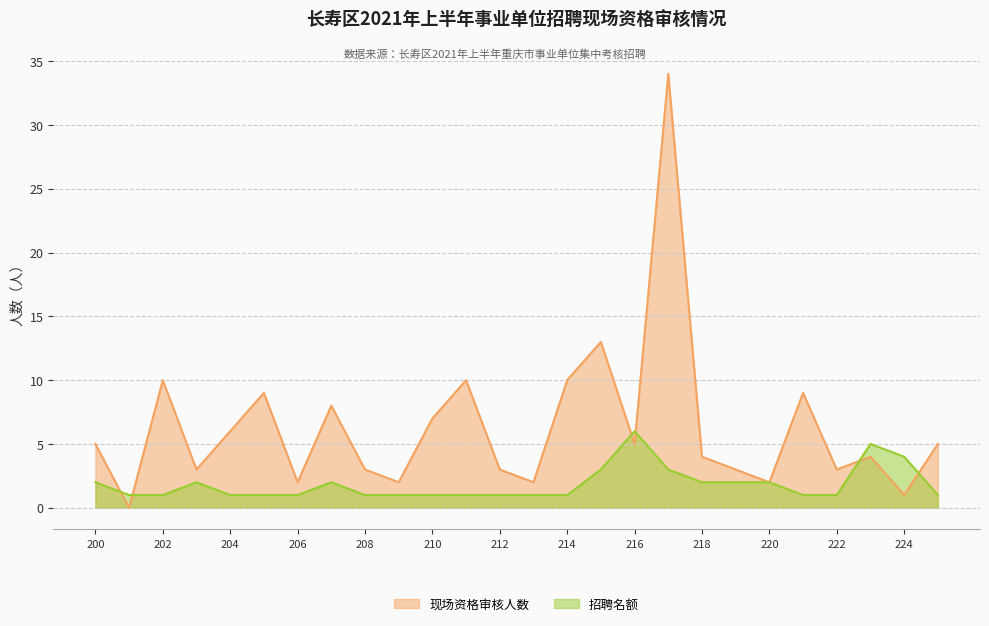

How many data points does each series have?

26